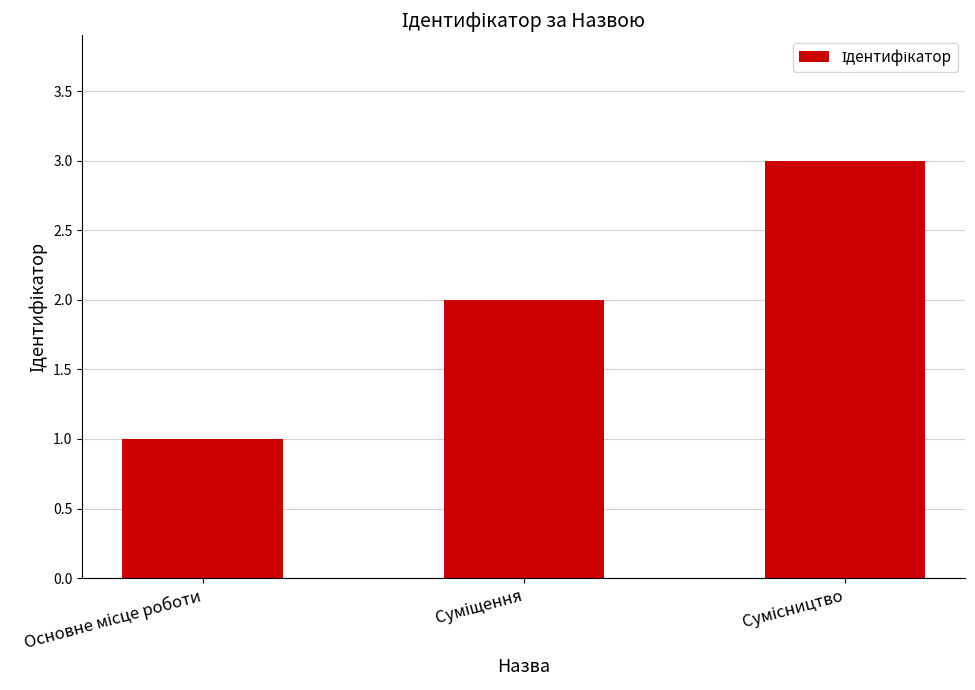

Reading left to right, extract all data points from this chart.

1	2	3